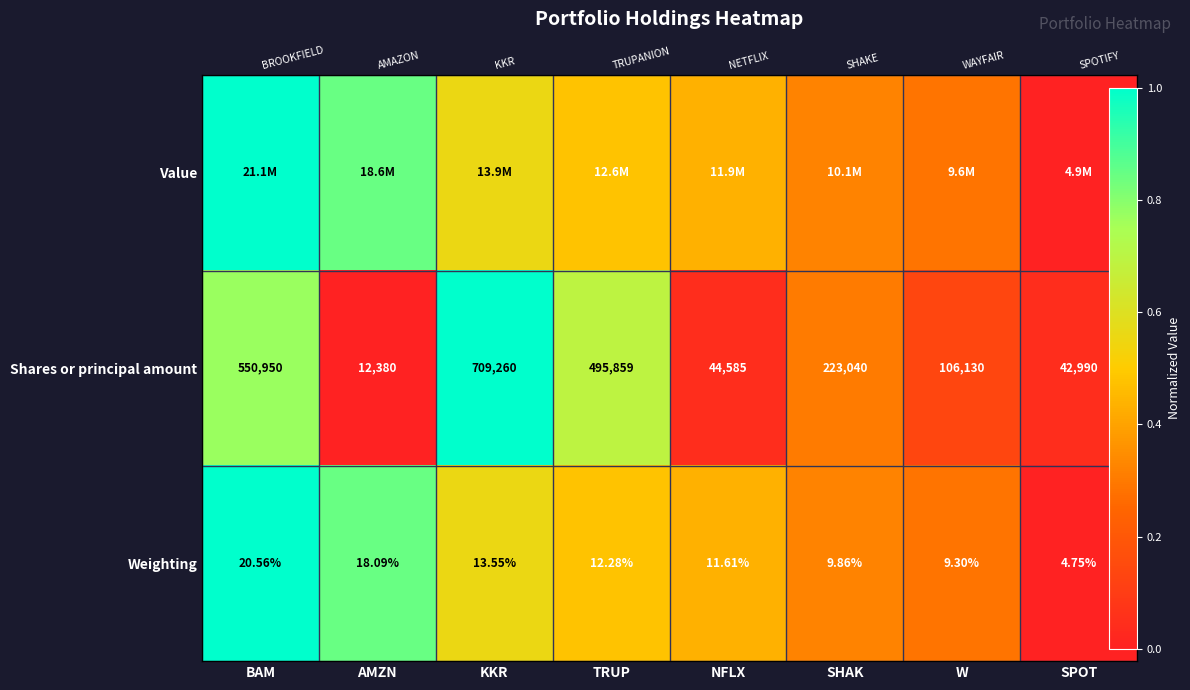

List the series in order of their peak value, highest first.

Value, Shares or principal amount, Weighting